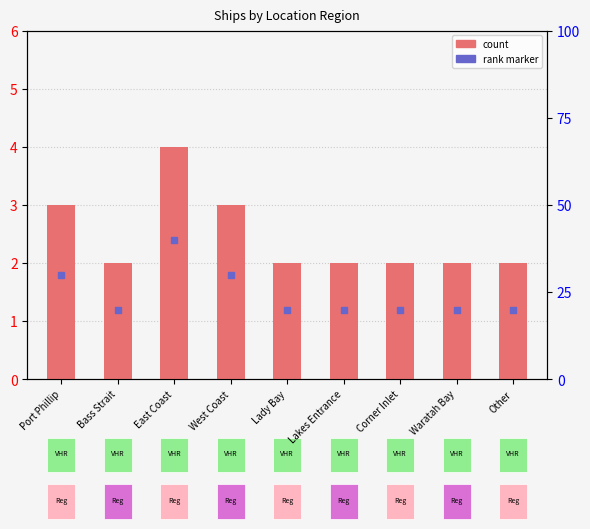

Approximately how many times larger is the value at East Coast compared to Lakes Entrance?

2.0